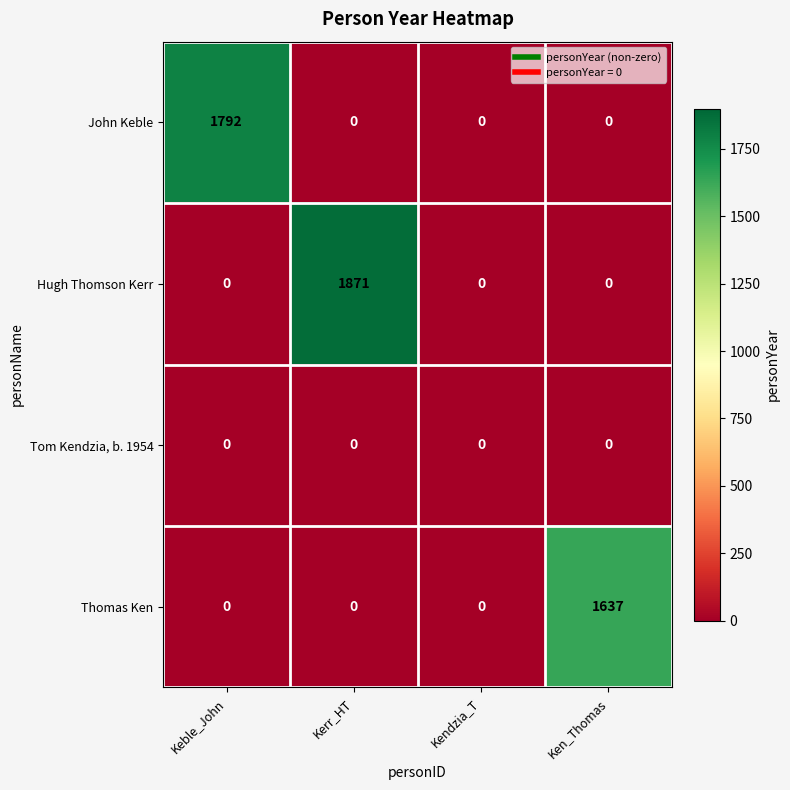

How many data points does each series have?

4